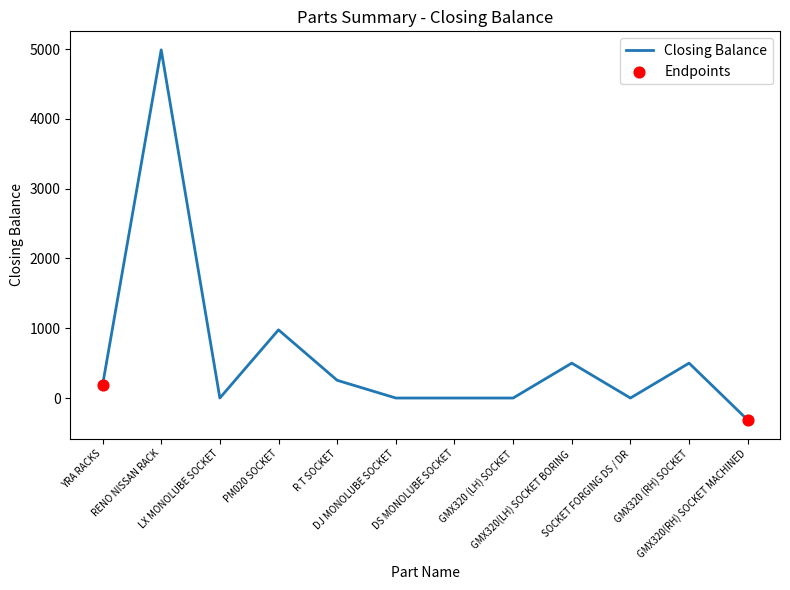

What is the change in value from RENO NISSAN RACK to DJ MONOLUBE SOCKET?

-4990